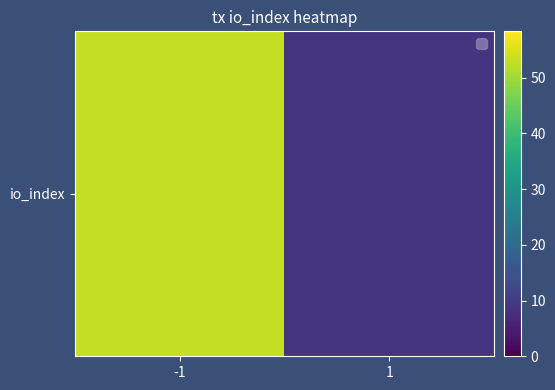

What is the sum of the values at 1 and -1?

62